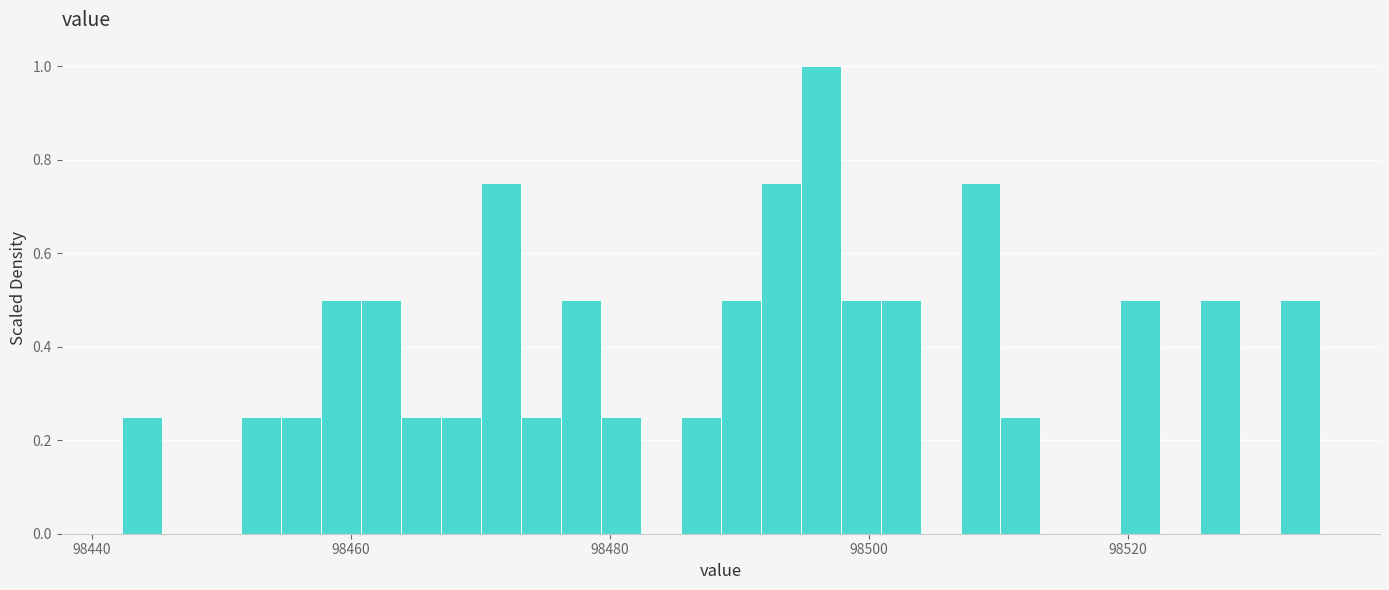

Around what value on the x-axis is the tallest bar? Give the approximate position of its centre, as read against the axis.

98496